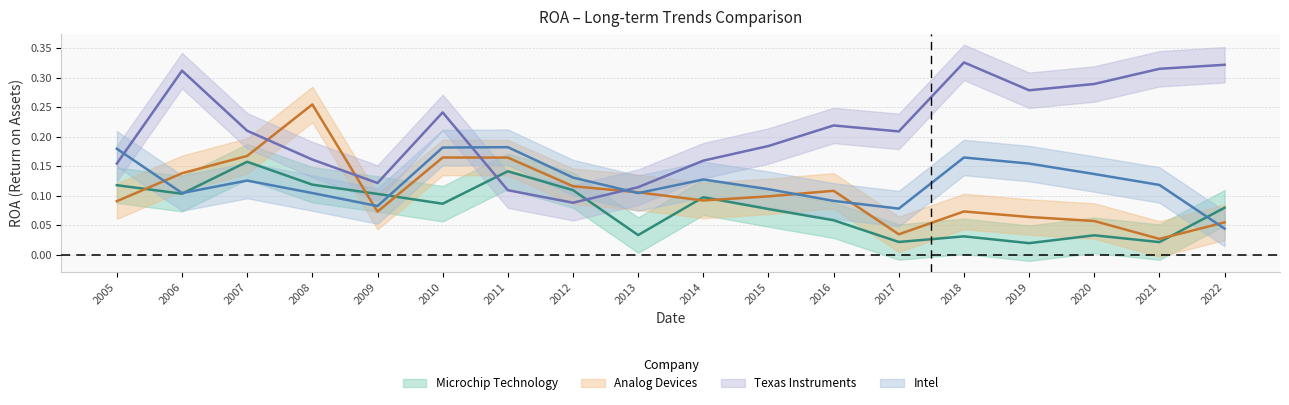

What is the difference between the second highest and minimum values in the Intel series?

0.1